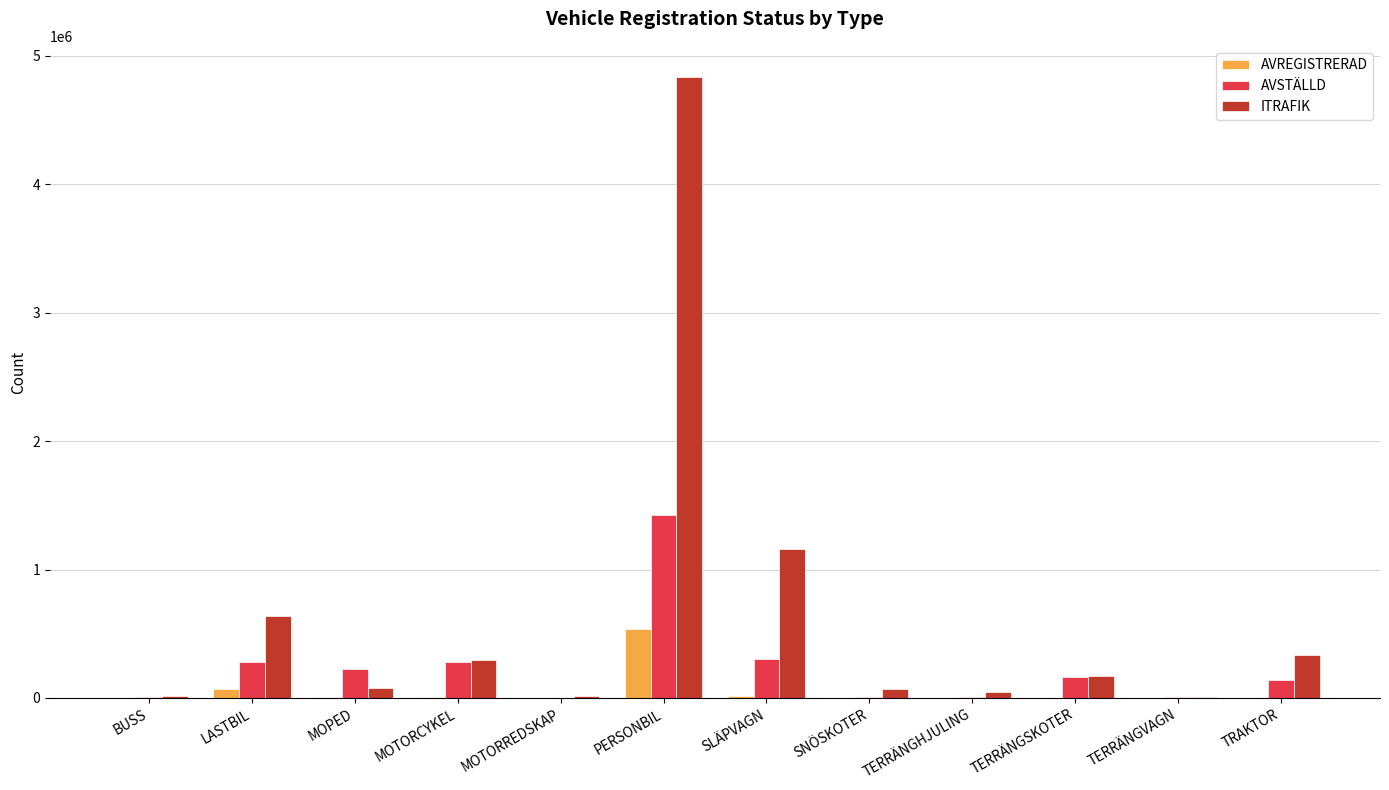

At which category is the sum across all series the highest?

PERSONBIL